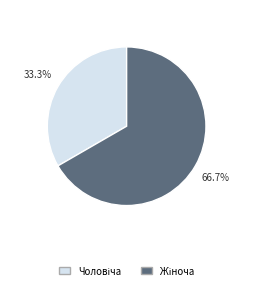

Is there any slice that represents more than half of the pie?

Yes